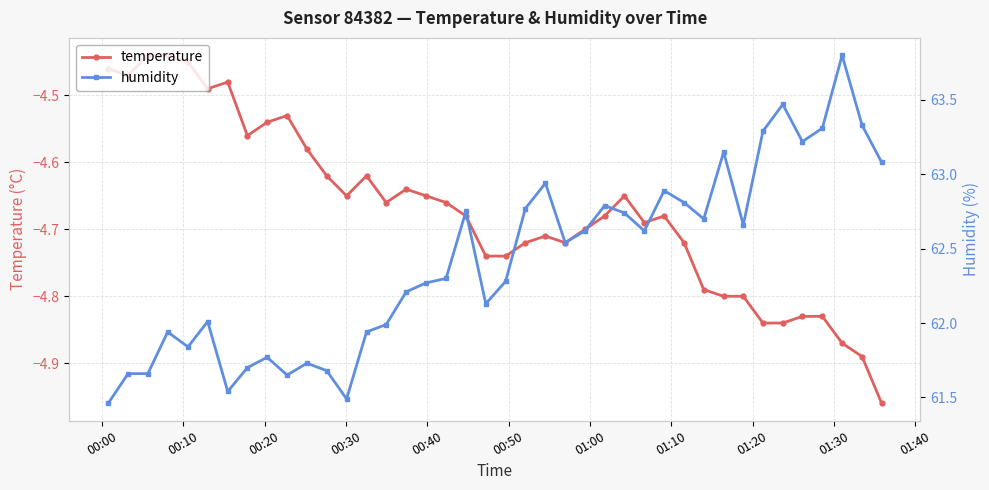

Is it true that temperature equals -7.9 at 36?

False